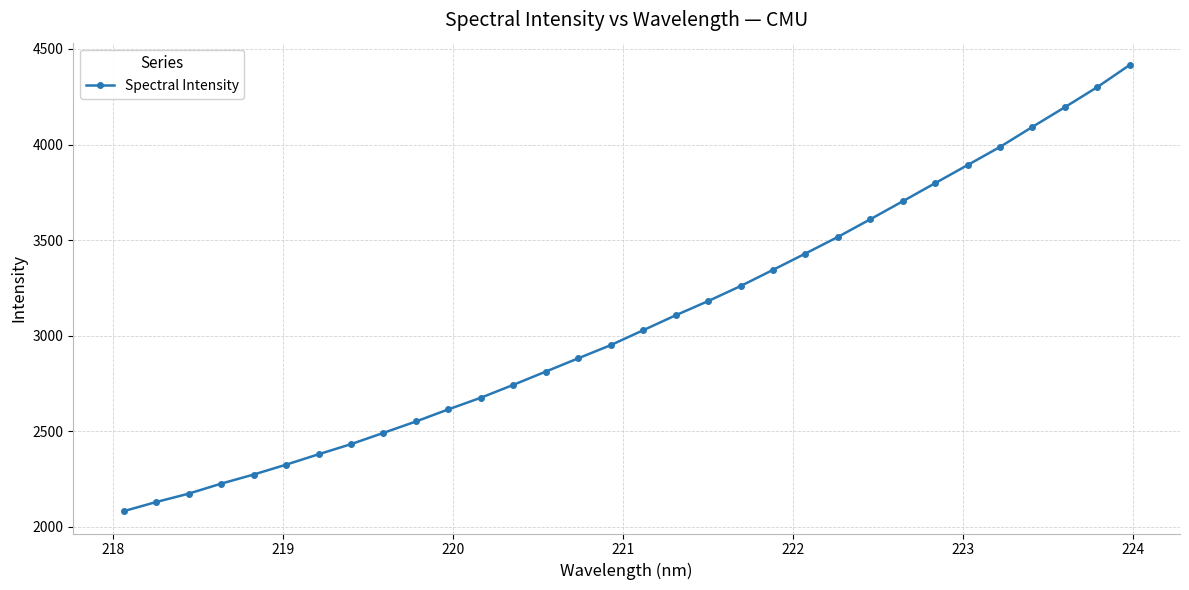

How many values are below 3028?

16